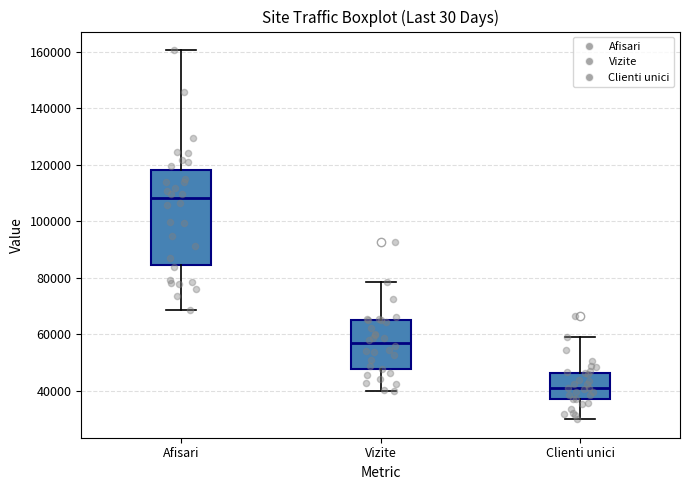

Which box has the lowest median line?

Clienti unici